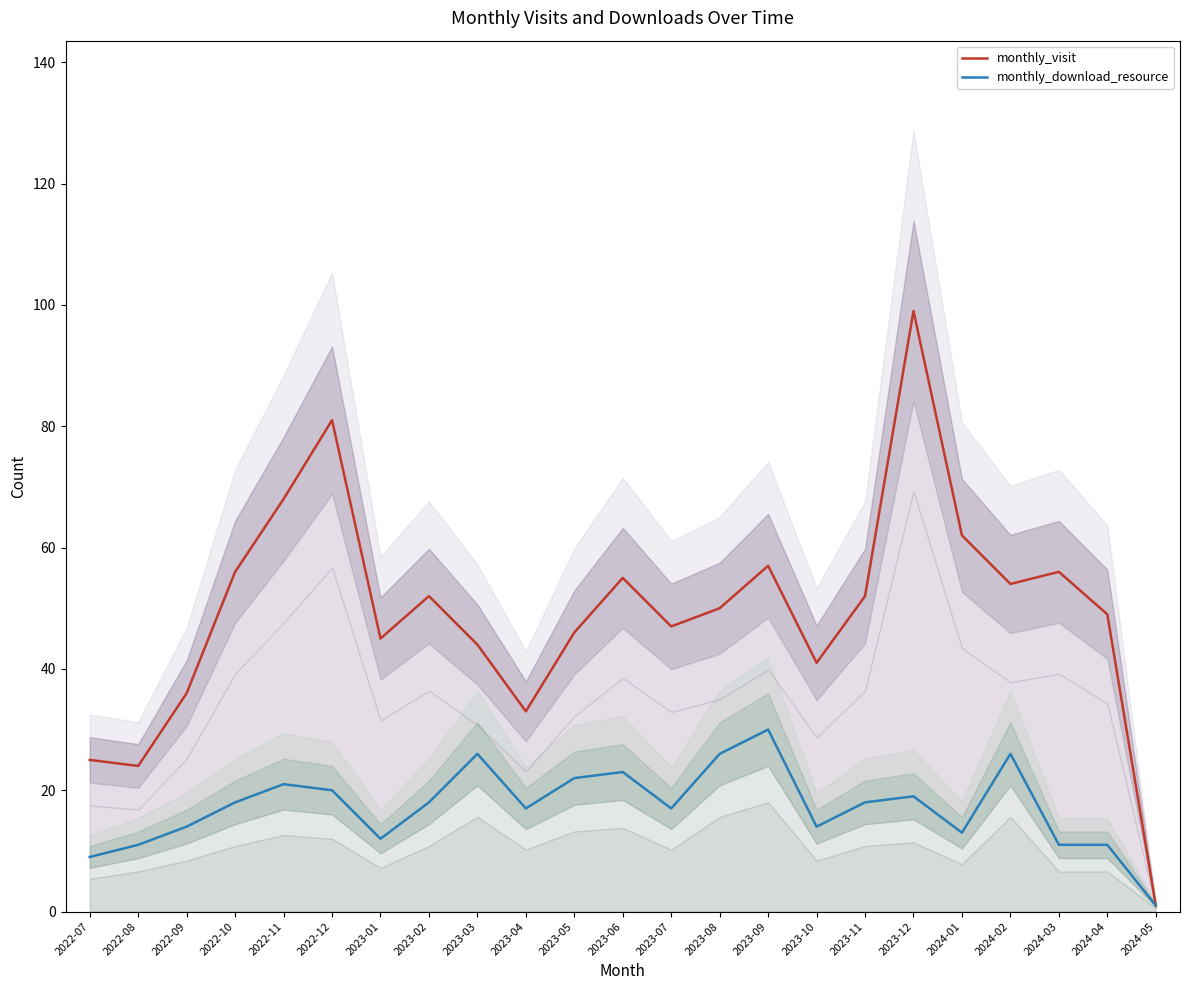

Between 2023-02 and 2023-03, which series saw the biggest shift?

monthly_visit